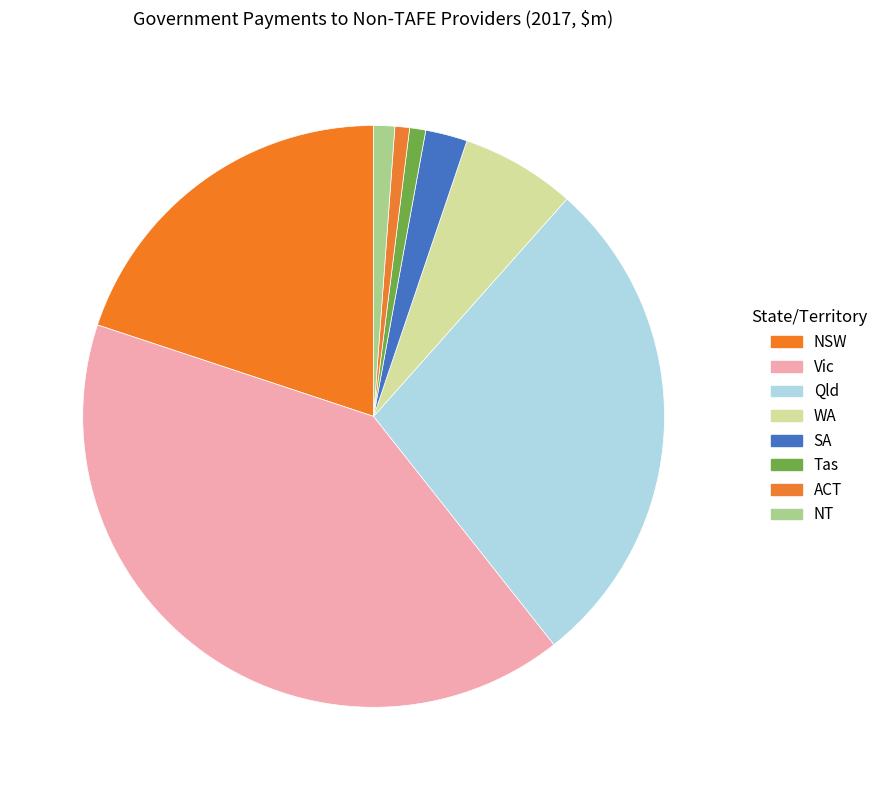

Is it true that Qld is 28% of the pie?

True